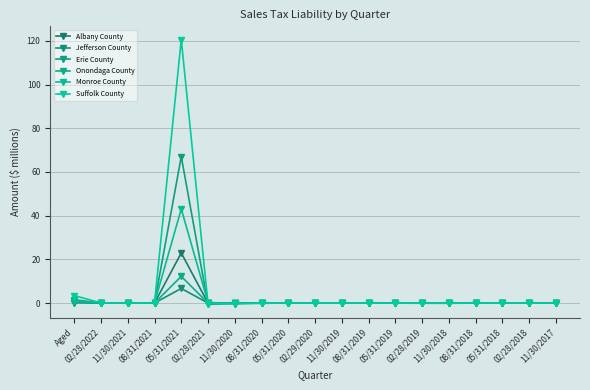

Count the number of categories in the chart.

19